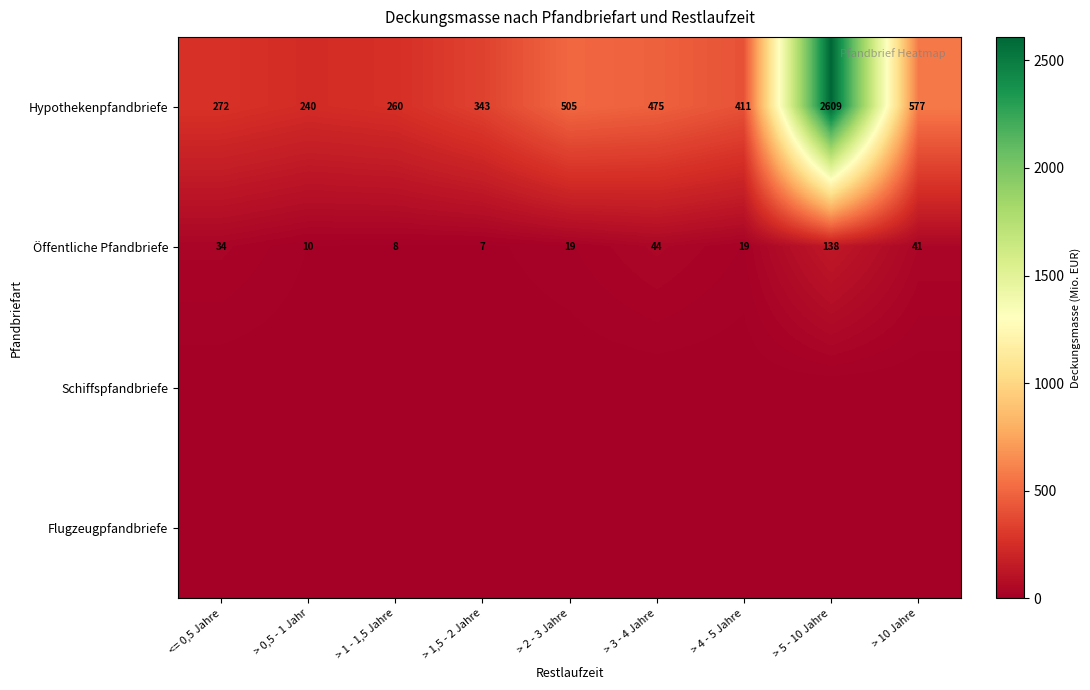

What is the difference between the Hypothekenpfandbriefe values at > 0,5 - 1 Jahr and > 4 - 5 Jahre?

171